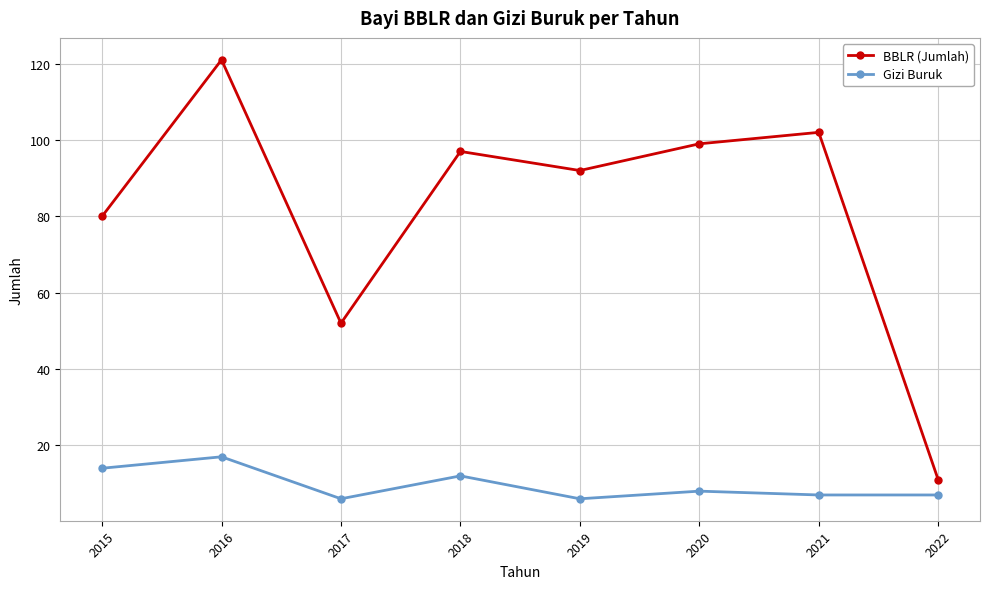

The Gizi Buruk series shows 12 at 2018. True or false?

True